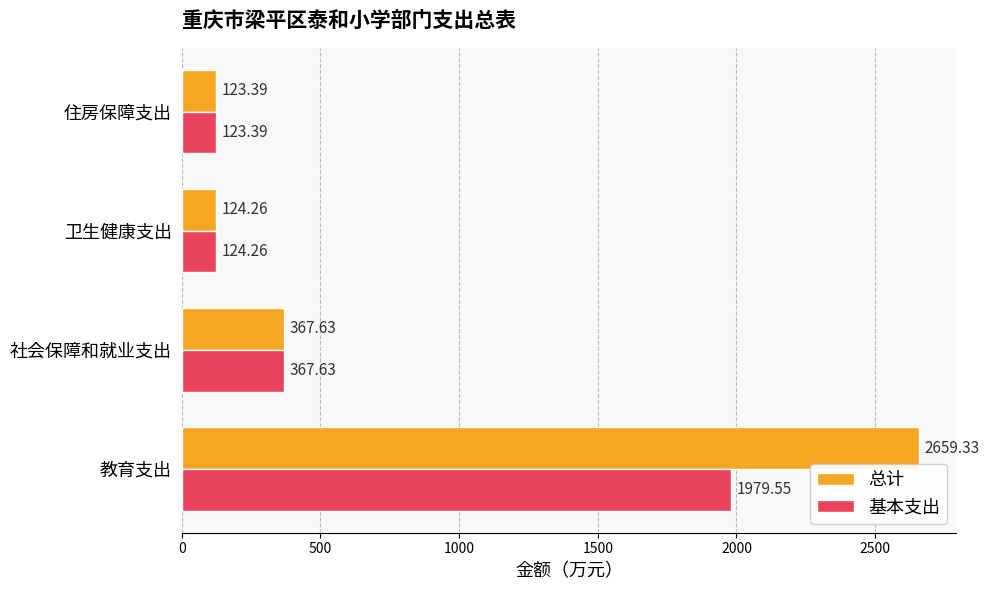

What is the smallest value displayed?

123.4